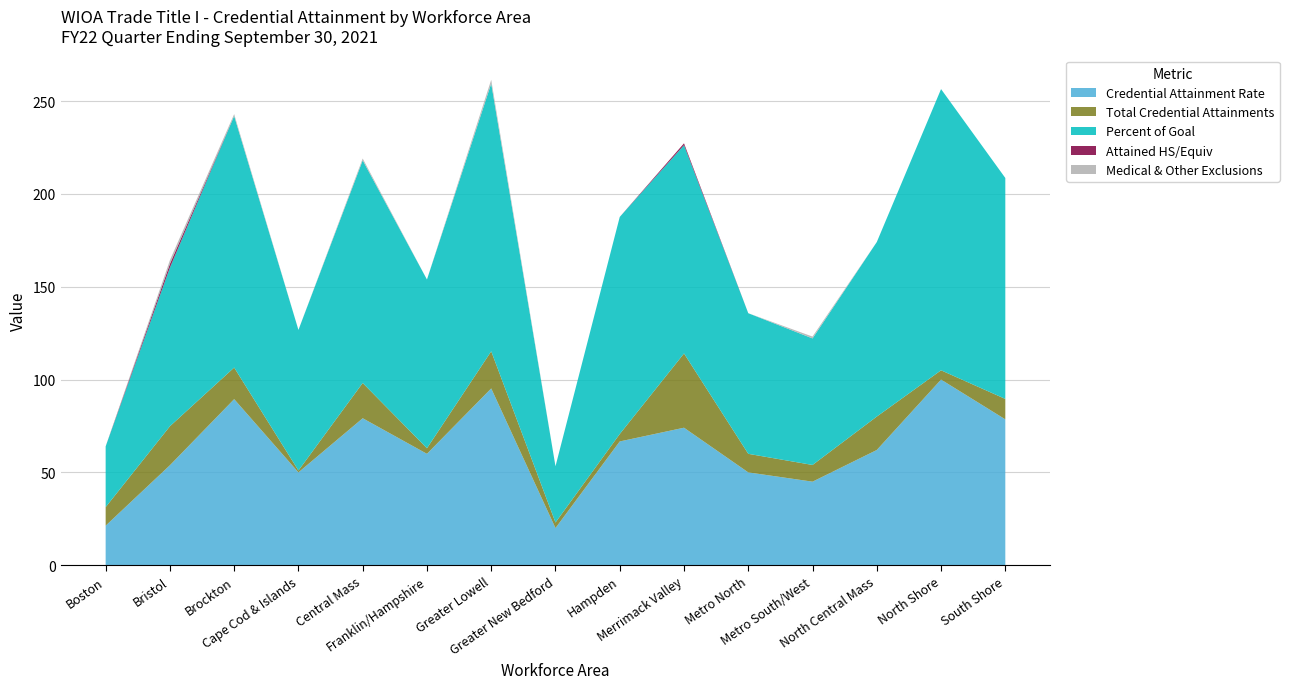

Reading left to right, extract all data points from this chart.

Credential Attainment Rate: Boston=21.3	Bristol=53.9	Brockton=89.5	Cape Cod & Islands=50.0	Central Mass=79.2	Franklin/Hampshire=60.0	Greater Lowell=95.2	Greater New Bedford=20.0	Hampden=66.7	Merrimack Valley=74.1	Metro North=50.0	Metro South/West=45.0	North Central Mass=62.1	North Shore=100.0	South Shore=78.6
Percent of Goal: Boston=32.7	Bristol=85.5	Brockton=135.6	Cape Cod & Islands=75.8	Central Mass=120.0	Franklin/Hampshire=90.9	Greater Lowell=144.3	Greater New Bedford=30.3	Hampden=117.0	Merrimack Valley=112.2	Metro North=75.8	Metro South/West=68.2	North Central Mass=94.0	North Shore=151.5	South Shore=119.0
Medical & Other Exclusions: Boston=0.0	Bristol=2.0	Brockton=1.0	Cape Cod & Islands=0.0	Central Mass=1.0	Franklin/Hampshire=0.0	Greater Lowell=2.0	Greater New Bedford=0.0	Hampden=0.0	Merrimack Valley=0.0	Metro North=0.0	Metro South/West=1.0	North Central Mass=0.0	North Shore=0.0	South Shore=0.0
Total Credential Attainments: Boston=10.0	Bristol=21.0	Brockton=17.0	Cape Cod & Islands=1.0	Central Mass=19.0	Franklin/Hampshire=3.0	Greater Lowell=20.0	Greater New Bedford=3.0	Hampden=4.0	Merrimack Valley=40.0	Metro North=10.0	Metro South/West=9.0	North Central Mass=18.0	North Shore=5.0	South Shore=11.0
Attained HS/Equiv: Boston=0.0	Bristol=2.0	Brockton=0.0	Cape Cod & Islands=0.0	Central Mass=0.0	Franklin/Hampshire=0.0	Greater Lowell=0.0	Greater New Bedford=0.0	Hampden=0.0	Merrimack Valley=1.0	Metro North=0.0	Metro South/West=0.0	North Central Mass=0.0	North Shore=0.0	South Shore=0.0